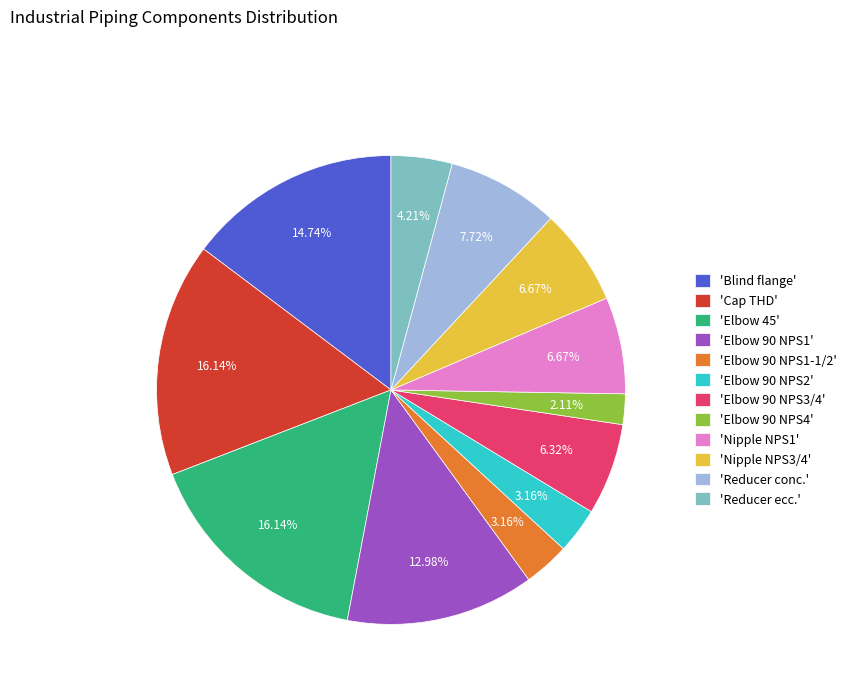

How many segments does this pie chart have?

12